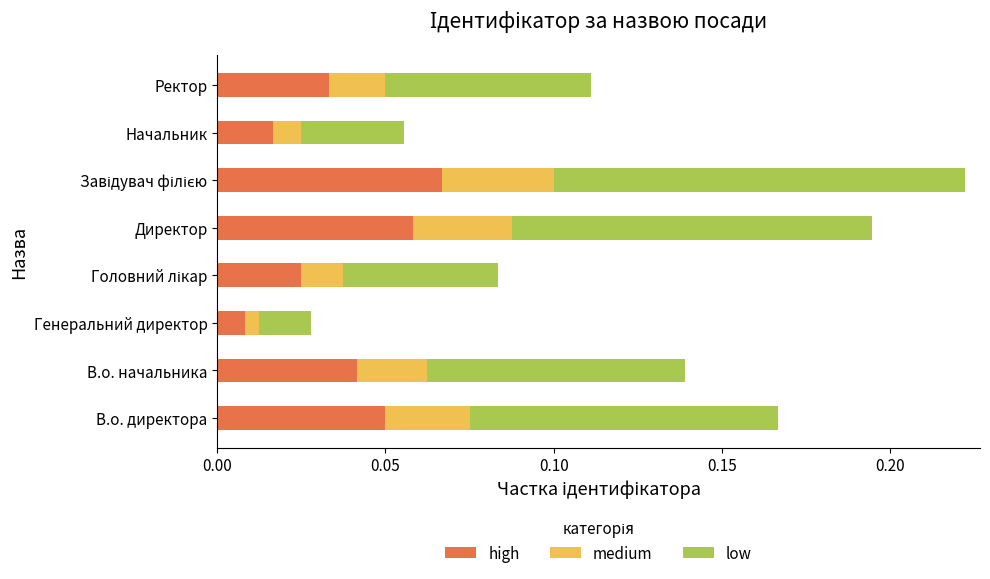

How many high values are between 0 and 1?

8